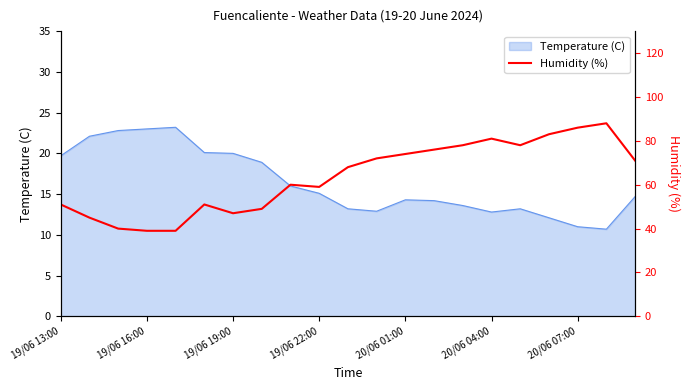

Is it true that Temperature (C) equals 12.8 at 20/06 04:00?

True